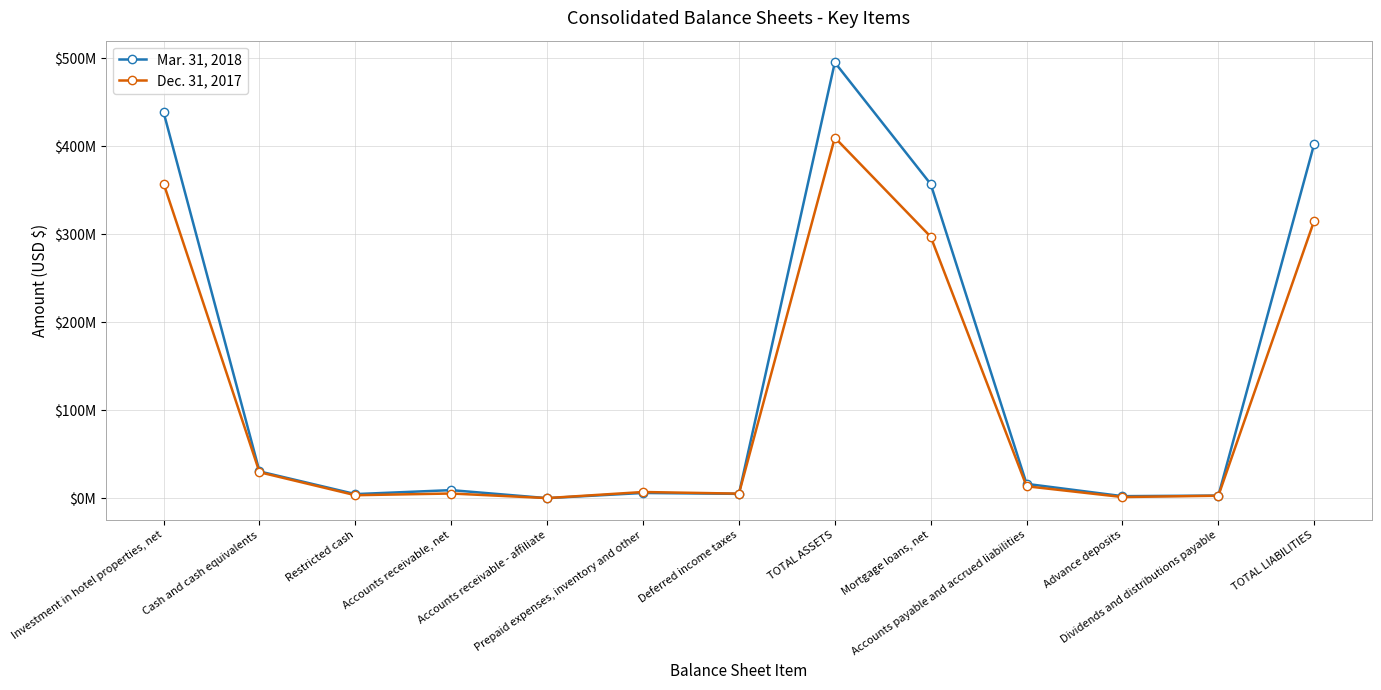

Reading right to left, list all the values displayed in this chart.

Mar. 31, 2018: 403035352	3229002	2570635	16534533	357170859	495355198	5190855	6207626	307351	9424697	4901392	30673556	438649721
Dec. 31, 2017: 315778310	3073483	1572388	13813623	297318816	409953340	5451118	7292565	394026	5587077	3651197	29777845	357799512